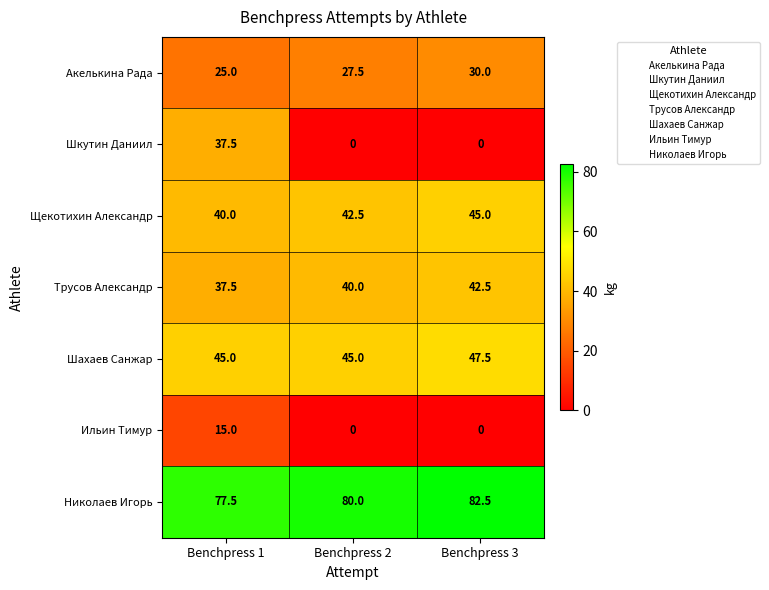

How many data points in Шкутин Даниил are above 0?

1